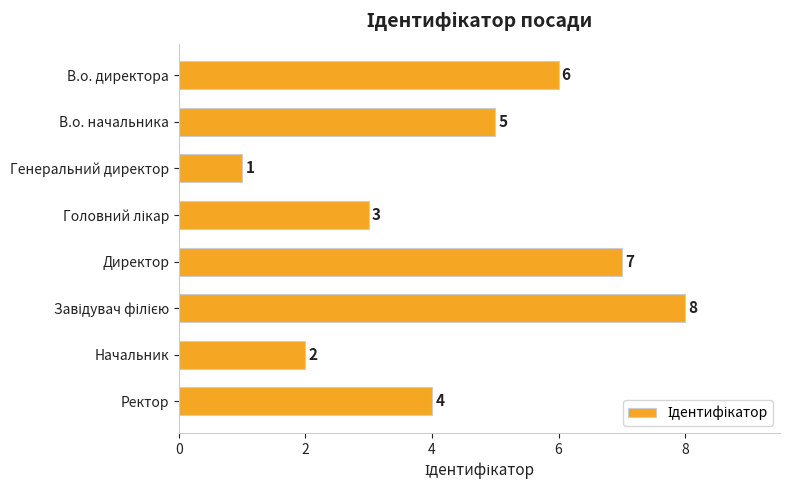

Where is the data nearest to the value 4?

Ректор